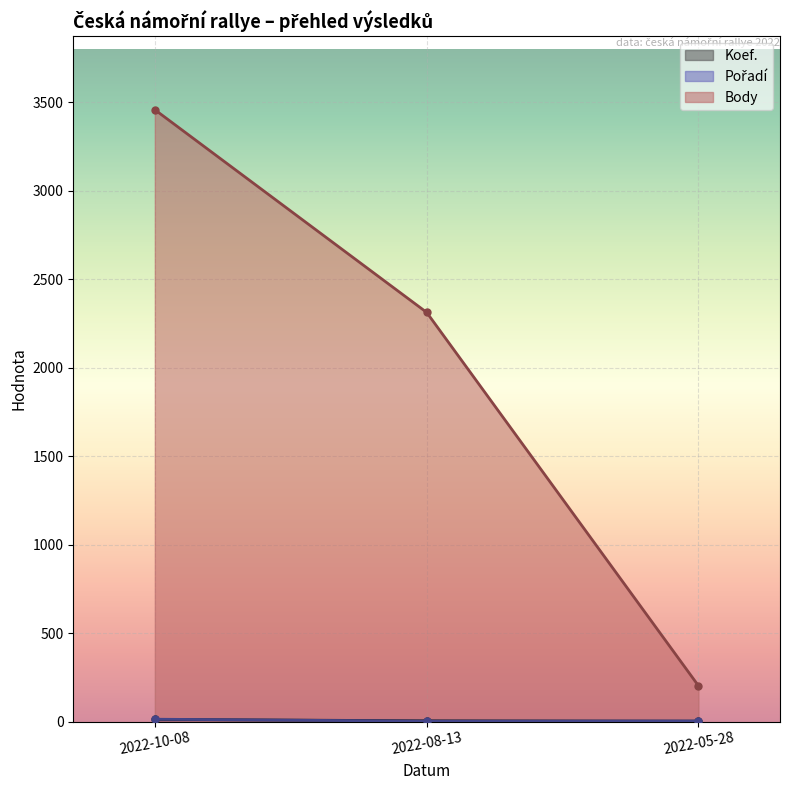

How many lines are shown in the chart?

3